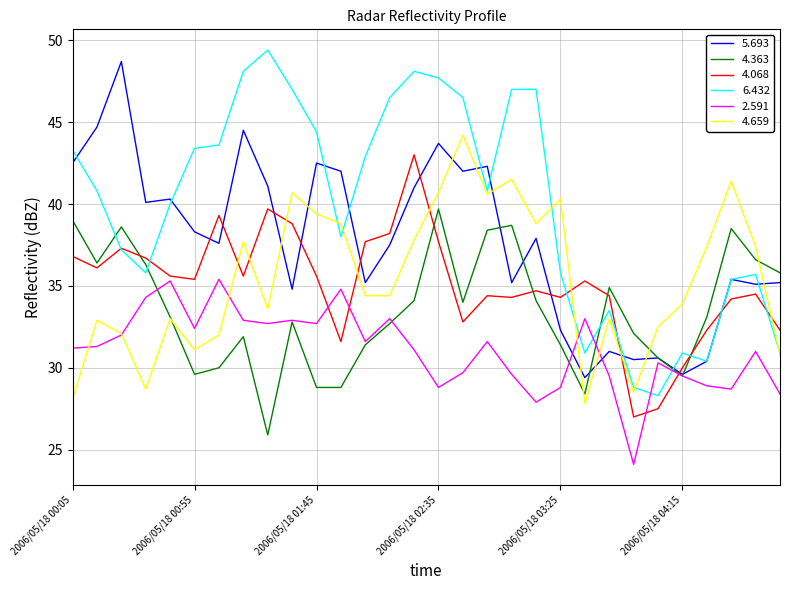

Which series has the largest total across all categories?

6.432